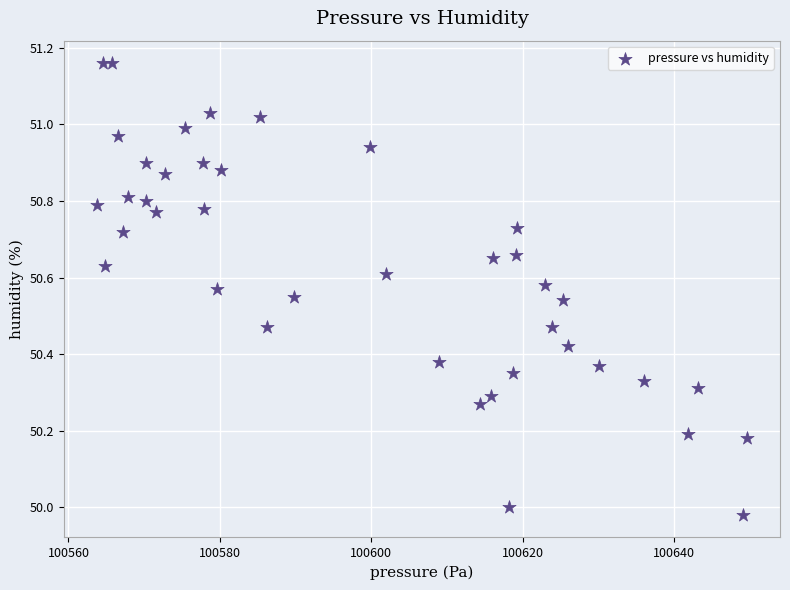

What is the range of X values (max minus min)?

86.0